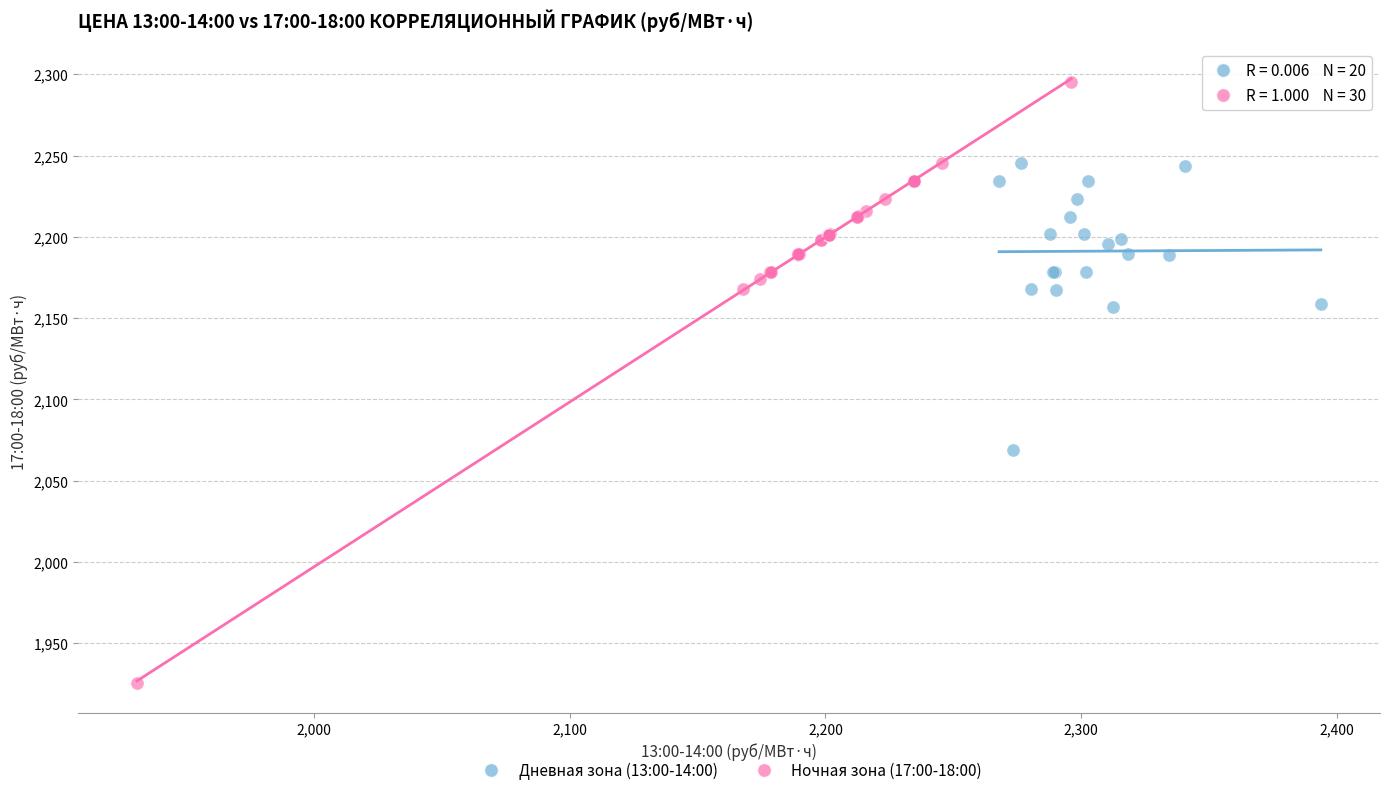

Which series contains the highest Y value?

Ночная зона (17:00-18:00)